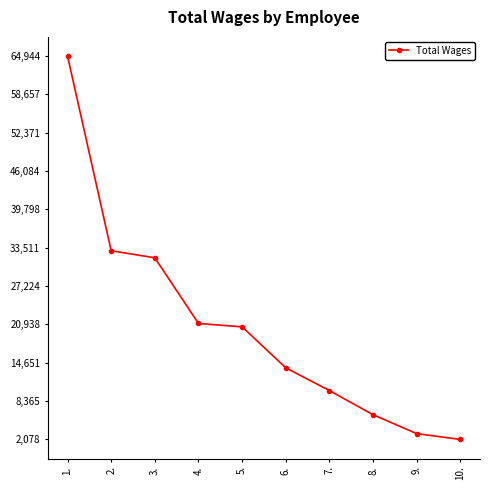

What is the difference between the values at 9. and 7.?

7062